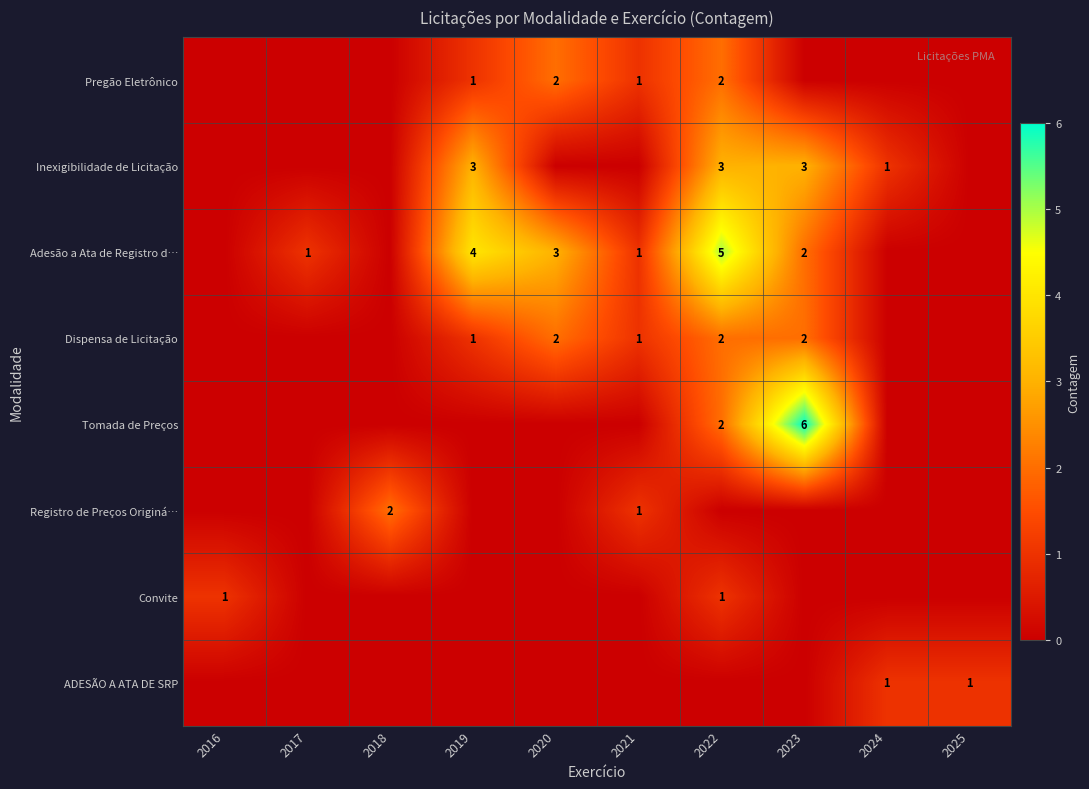

Is it true that Dispensa de Licitação equals 3 at 2022?

False